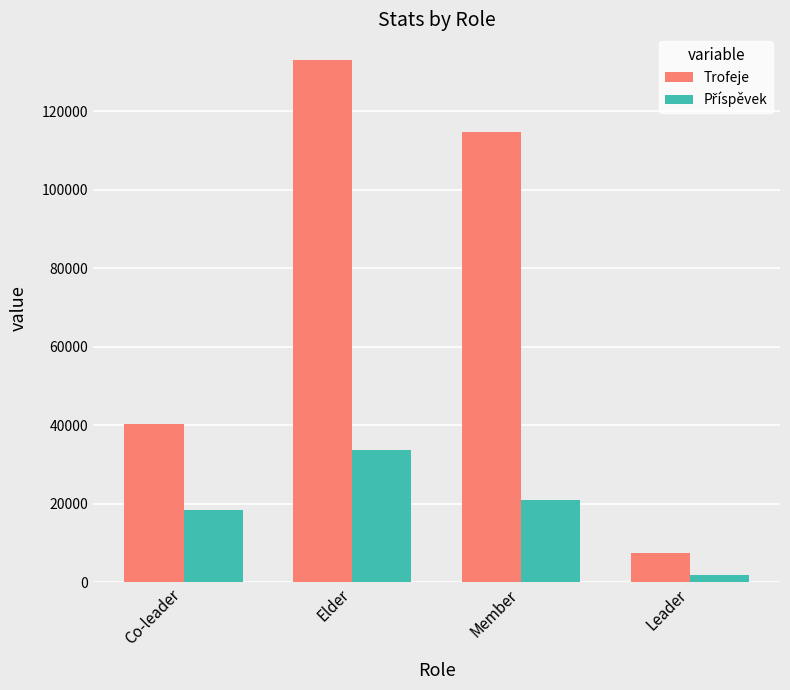

What is the total value across all series at Member?

135628